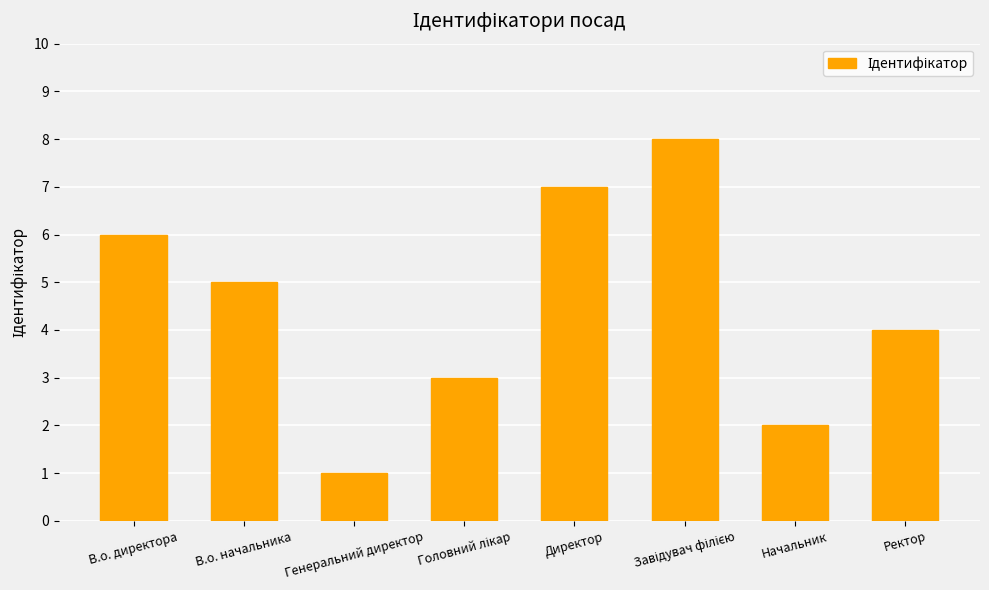

What is the label of the 8th bar from the right?

В.о. директора